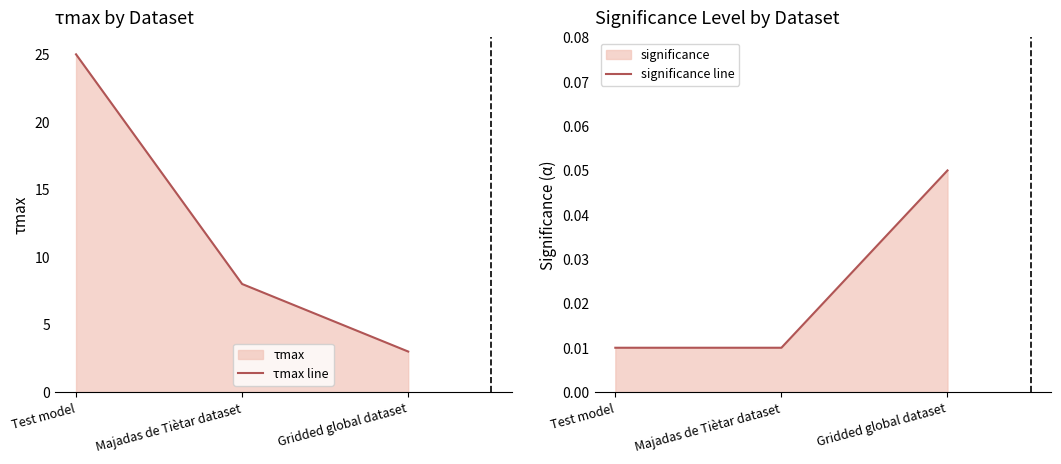

Which category has the lowest value across all series?

Test model